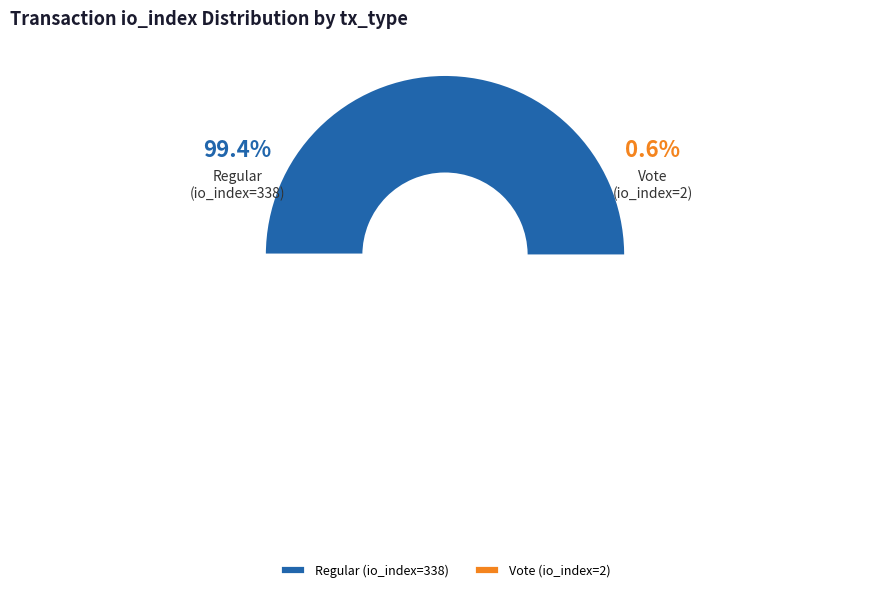

To the nearest percent, what is the difference between the largest and smallest slice percentages?

99%